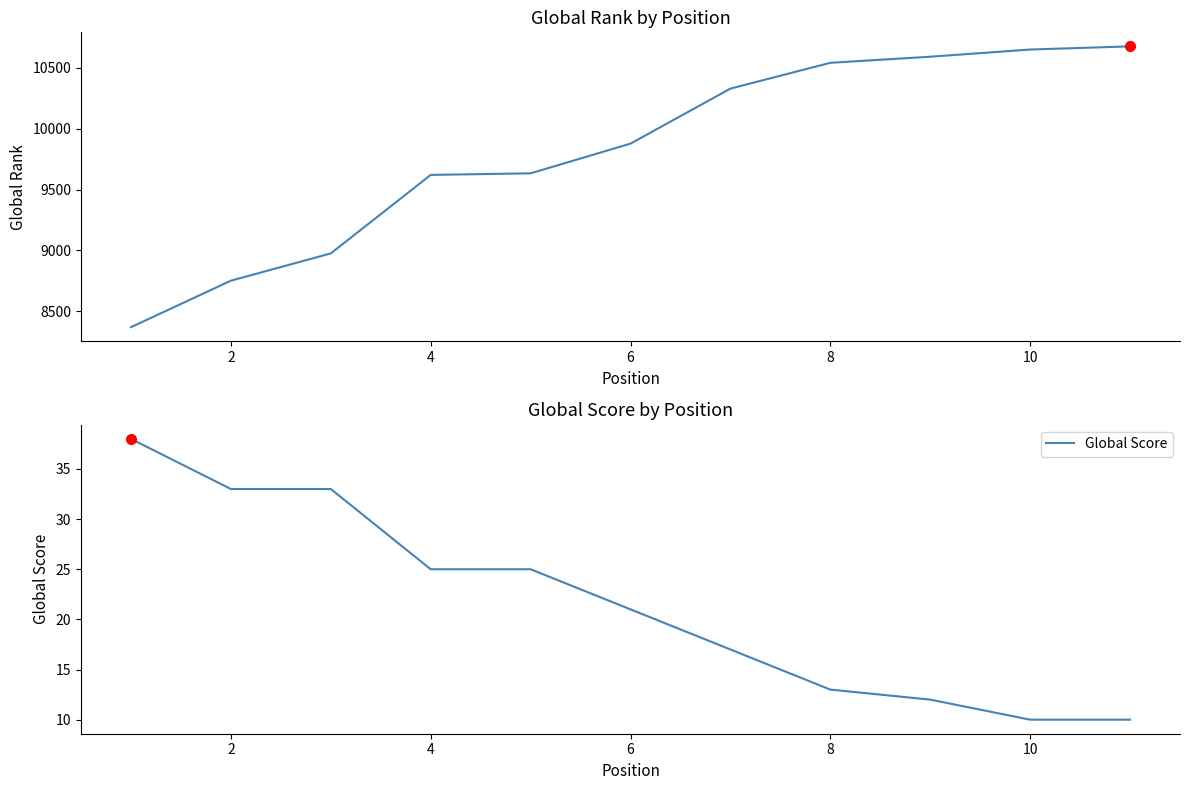

What is the label of the 10th point from the right?

2